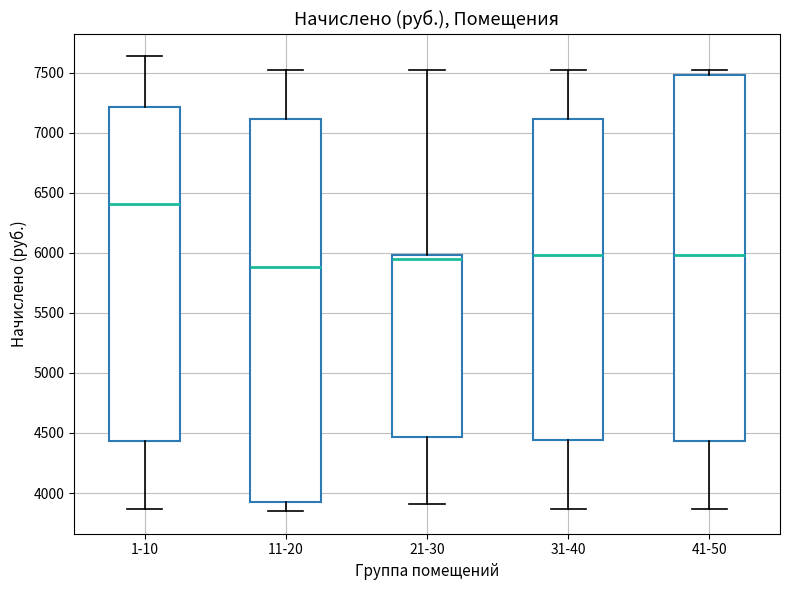

Where is the lower edge of the box for 41-50 on the y-axis? The values are not printed on the chart, so give them approximately, as read against the axis.

4450